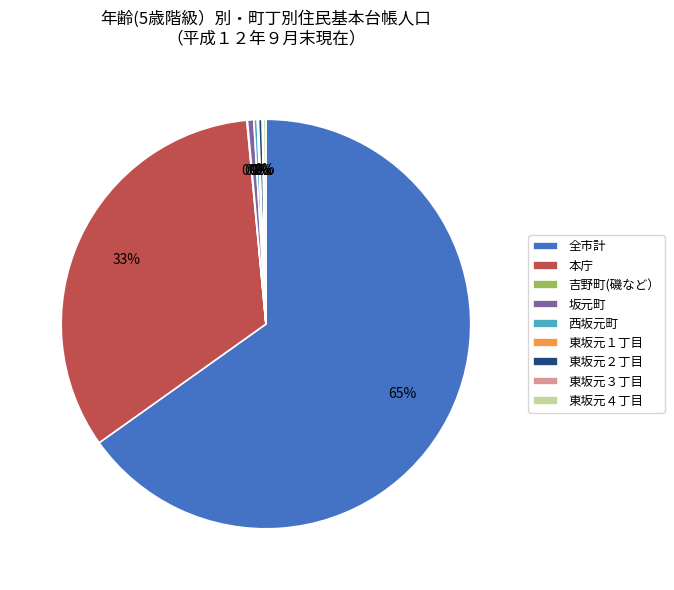

What is the largest slice in the pie chart?

全市計